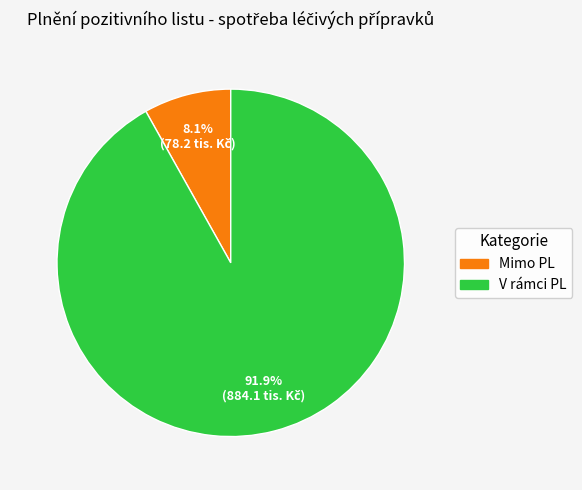

Which slice is the largest?

V rámci PL